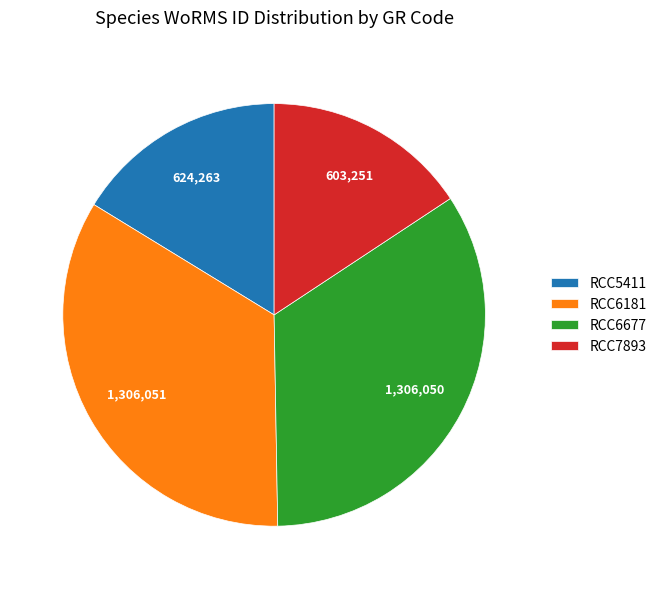

Does any single category account for the majority?

No